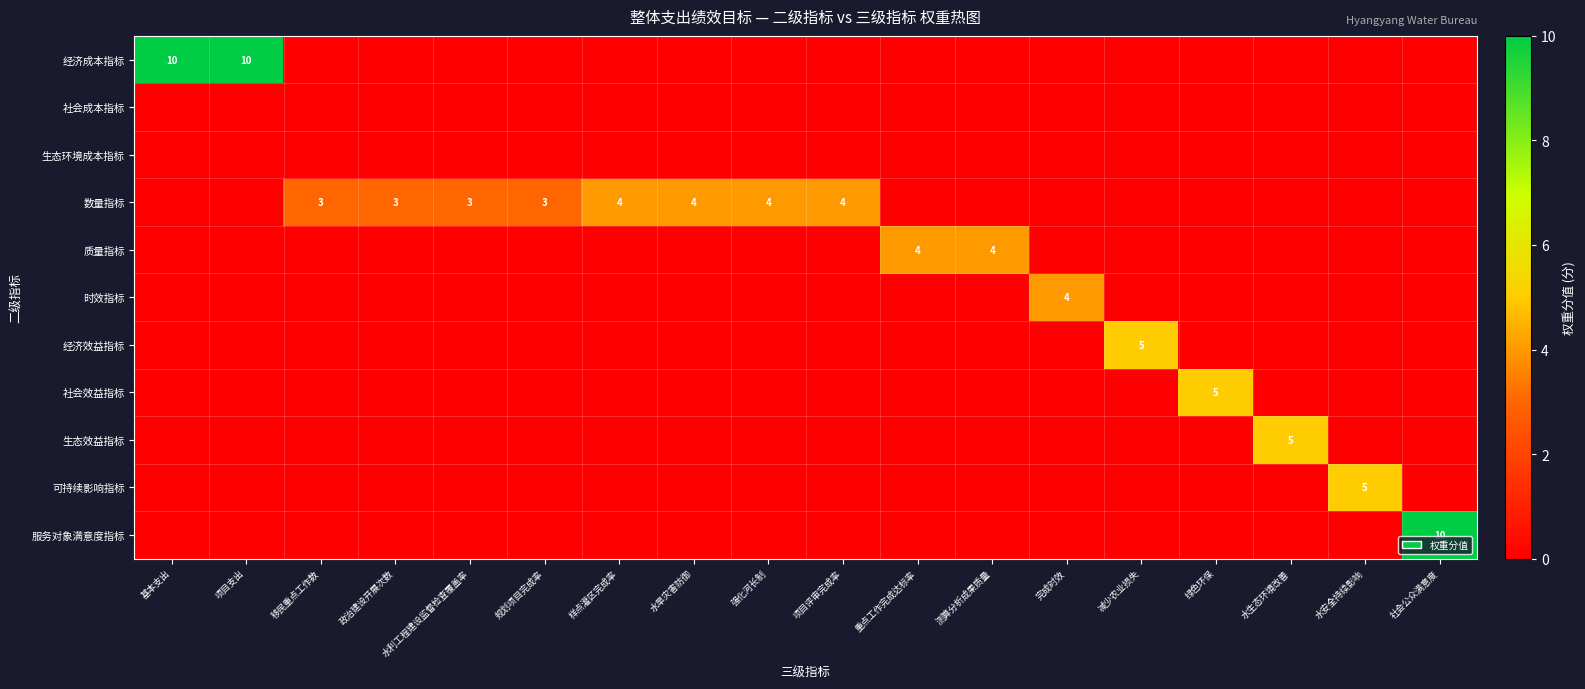

The 数量指标 series shows 1 at 水利工程建设监督检查覆盖率. True or false?

False